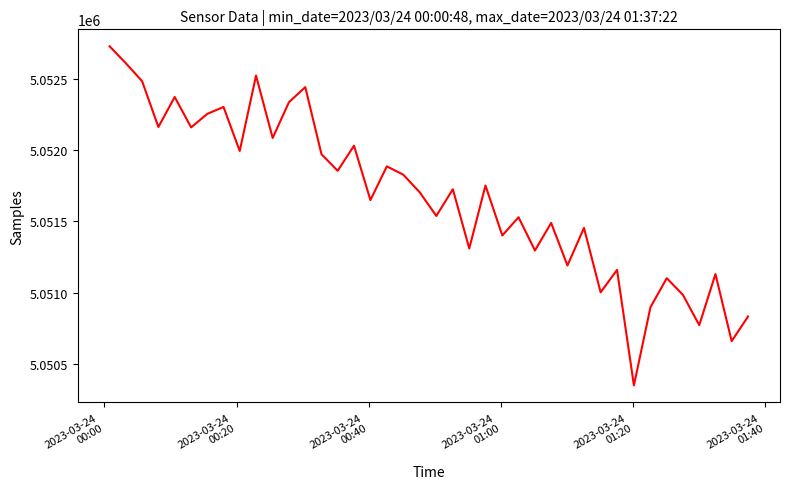

What is the maximum value shown in the chart?

5052726